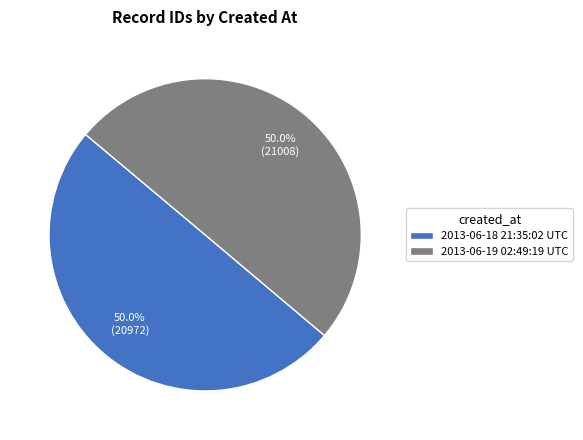

Approximately how many times larger is the value at 2013-06-18 21:35:02 UTC compared to 2013-06-19 02:49:19 UTC?

1.0